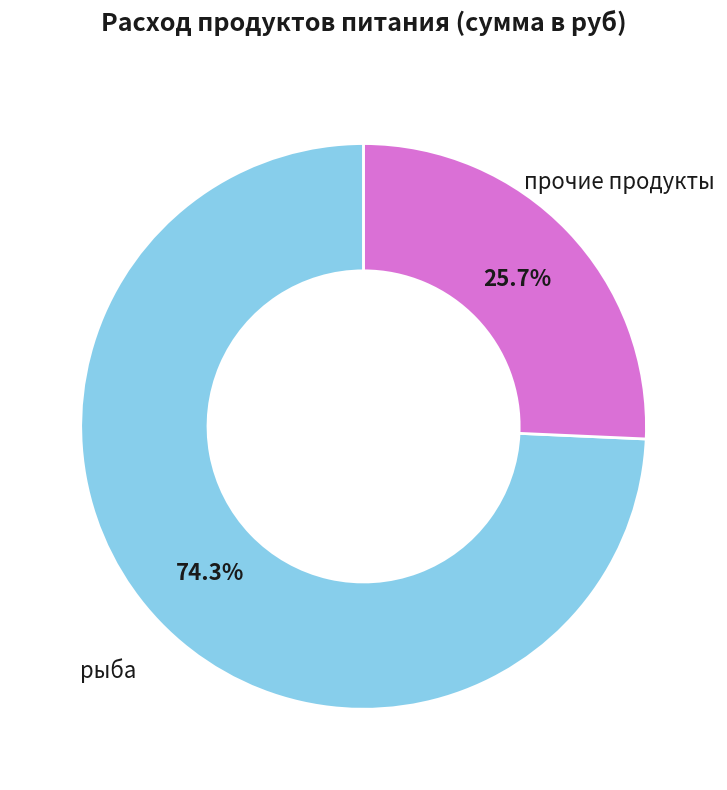

Is there a majority slice in this chart?

Yes